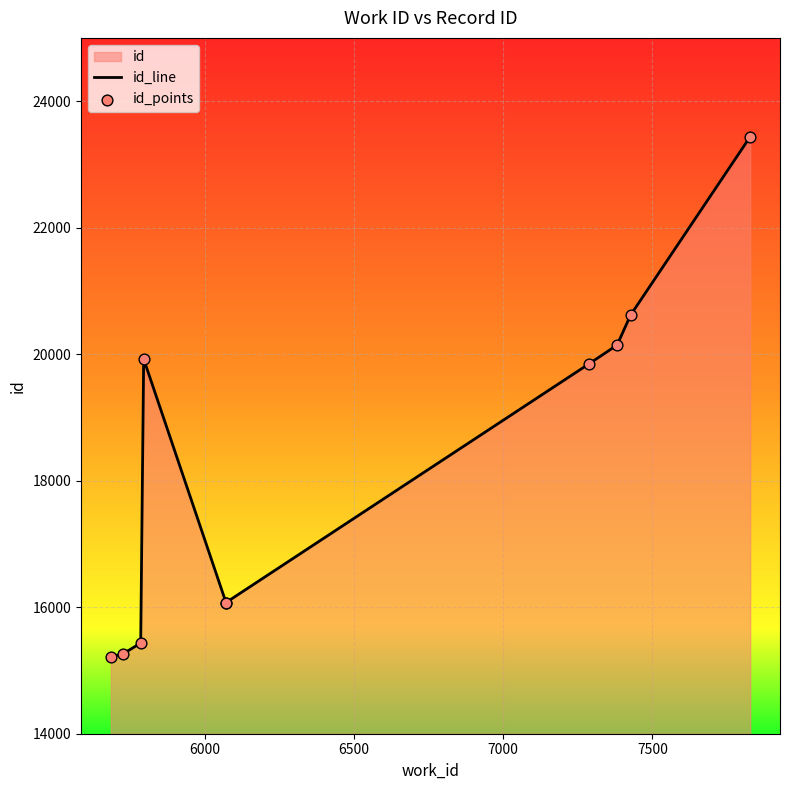

Which series has the largest total across all categories?

id_line